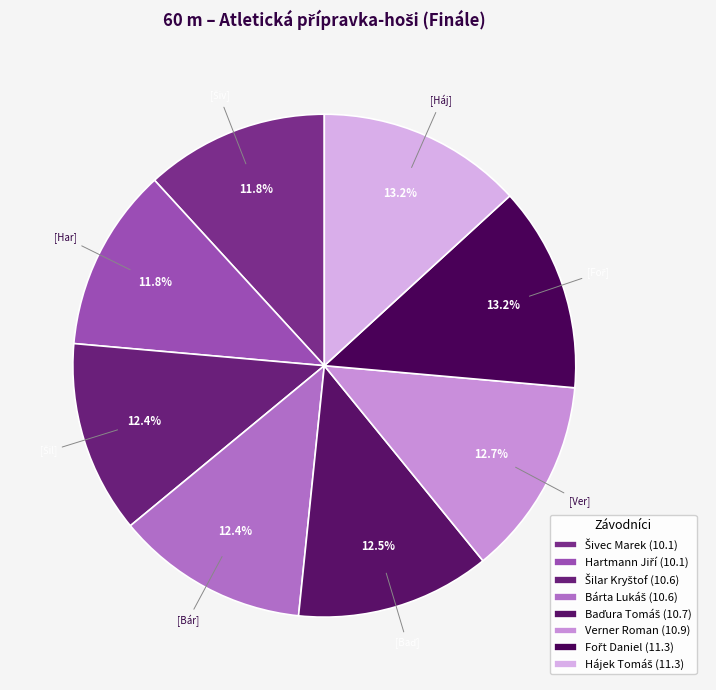

Rank the categories by value from lowest to highest.

Šivec Marek, Hartmann Jiří, Šilar Kryštof, Bárta Lukáš, Baďura Tomáš, Verner Roman, Fořt Daniel, Hájek Tomáš